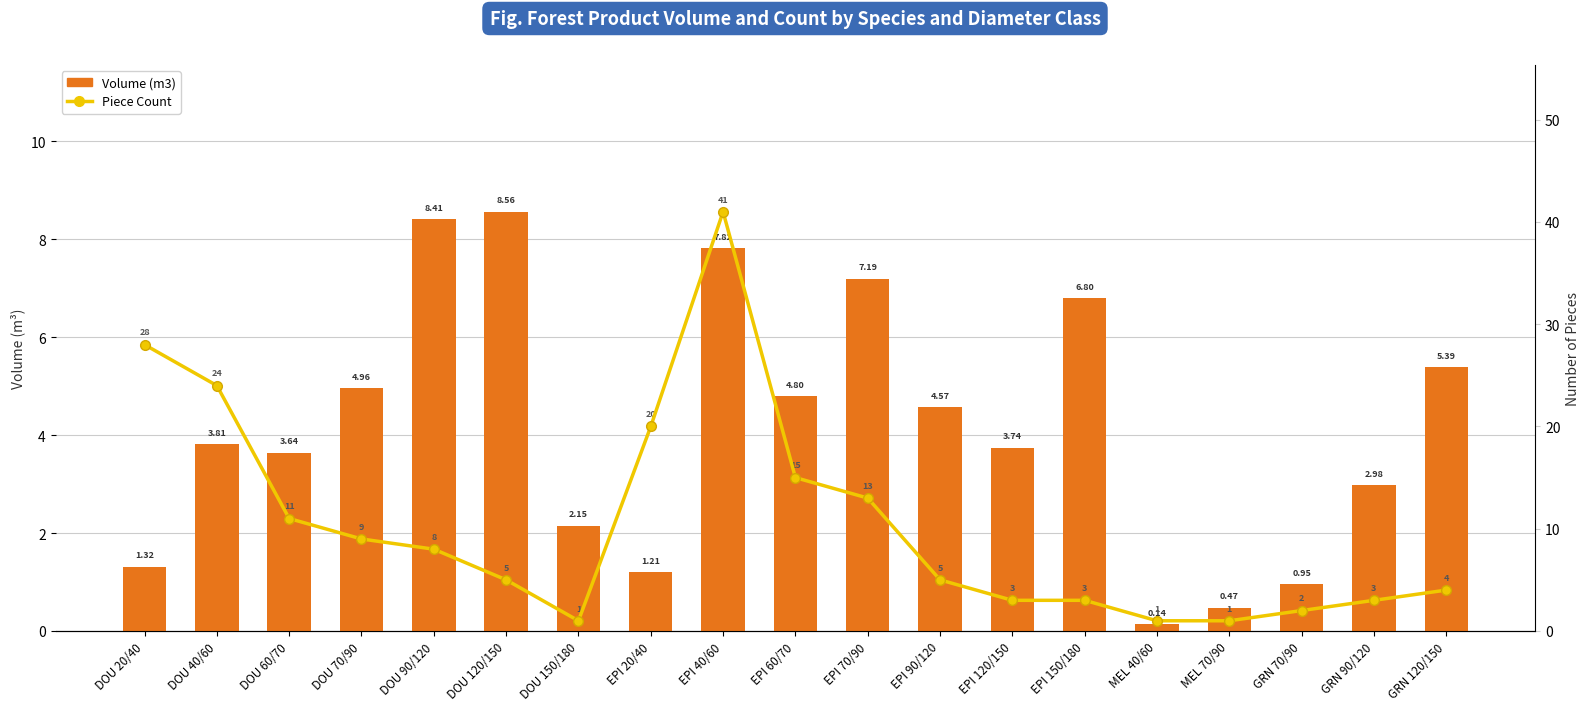

At MEL 70/90, list the series in order from largest to smallest.

Piece Count, Volume (m3)